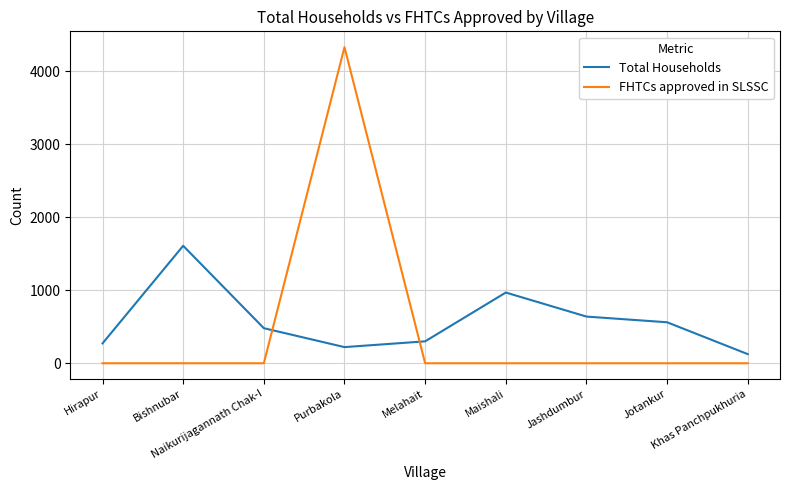

True or false: Total Households has more than 1 points higher than both neighbors.

True